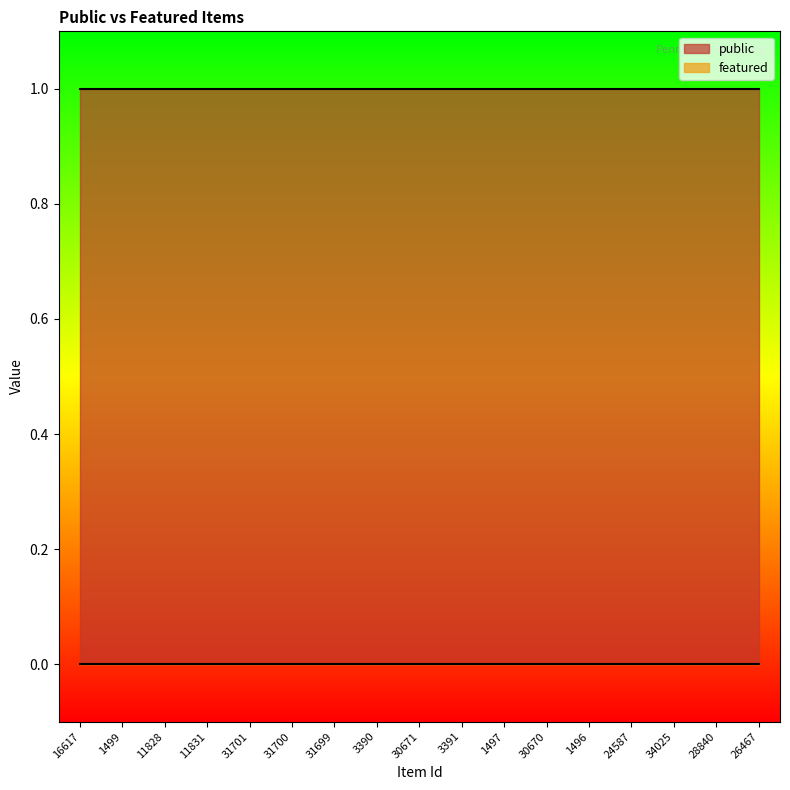

Between 3390 and 30670, which series saw the biggest shift?

public